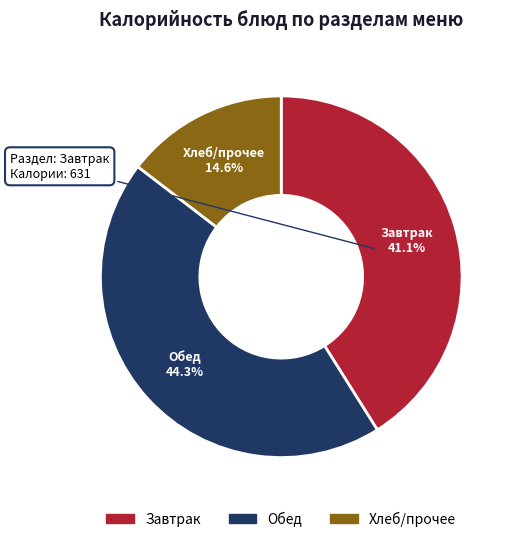

Is there any slice that represents more than half of the pie?

No